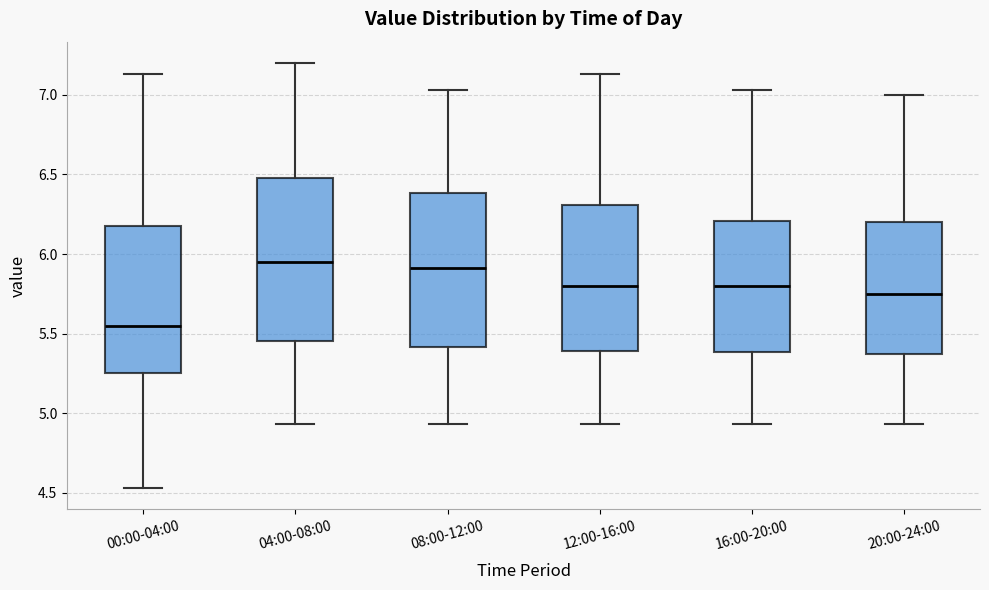

Which box is the tallest, from its lower edge to its upper edge?

04:00-08:00